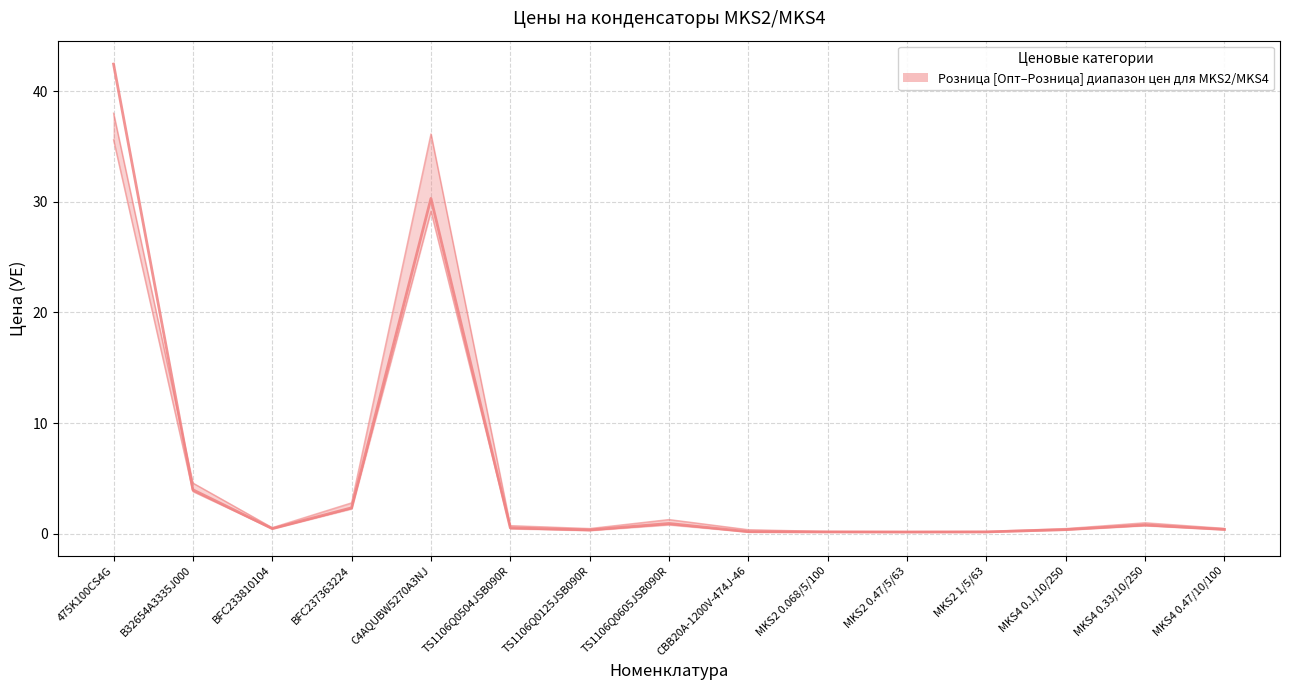

Is the value of Мелкий опт (медиана) at 475K100CS4G greater than the value of Опт (нижняя граница) at MKS4 0.47/10/100?

Yes